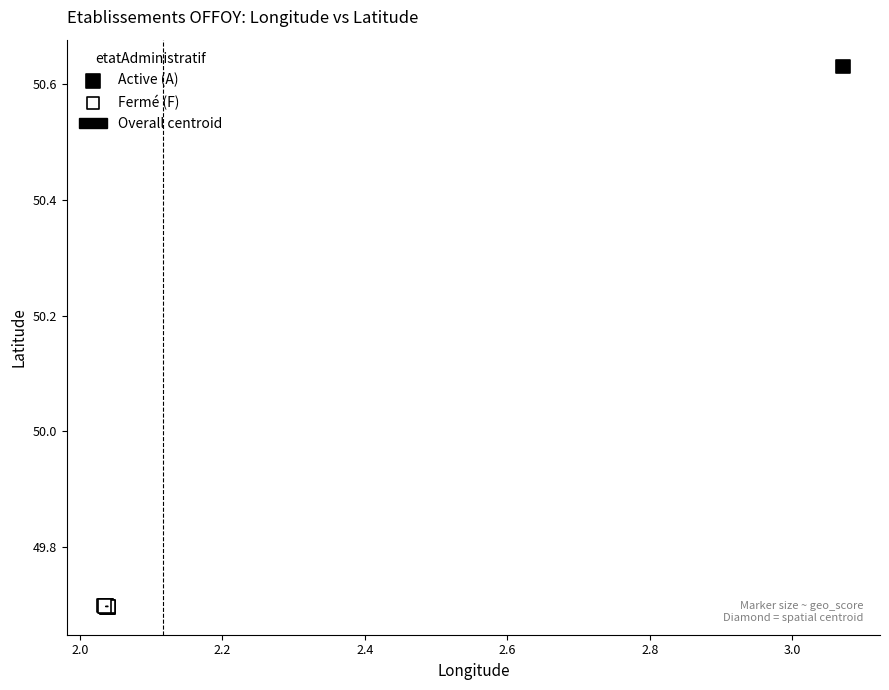

Which series has the widest spread of Y values?

Active (A)